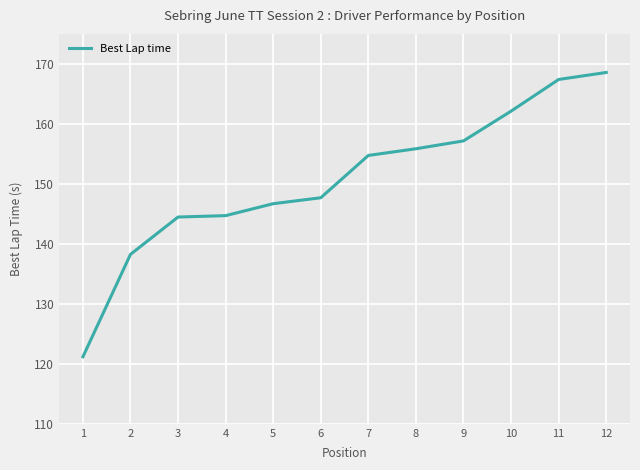

At which label does the data first exceed 154?

7